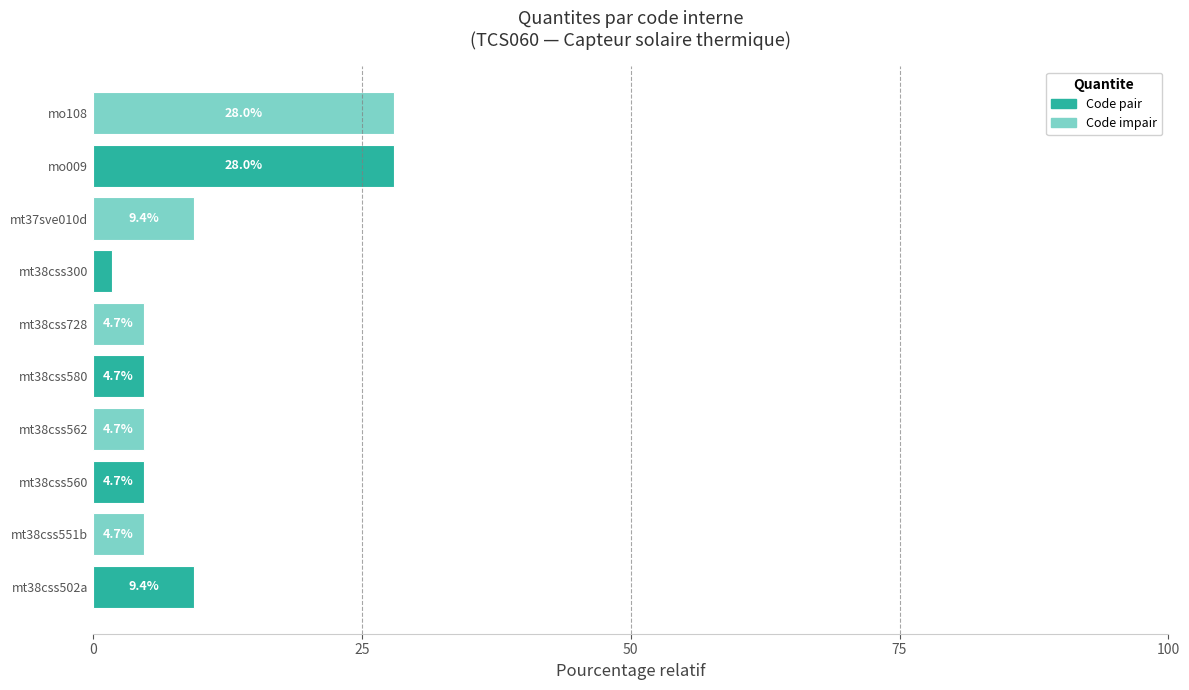

Between mt38css728 and mt38css300, which is larger?

mt38css728